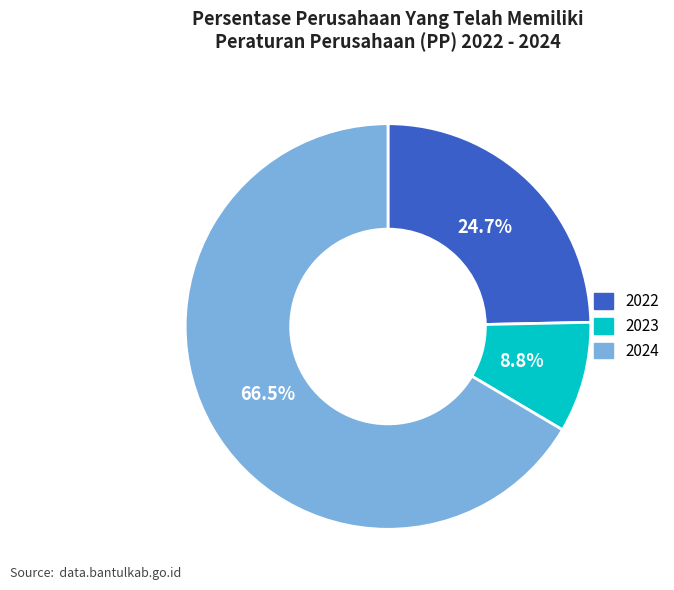

Which slice is the largest?

2024